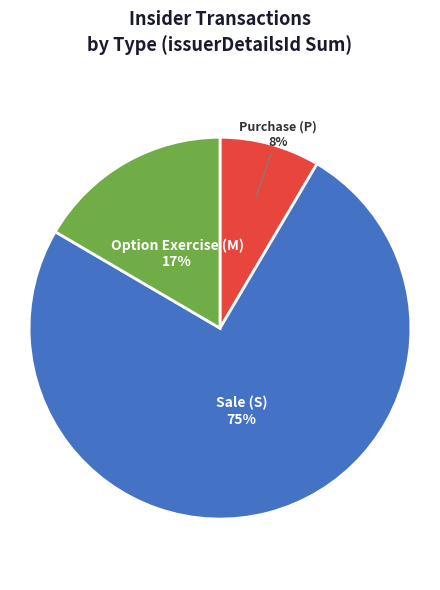

To the nearest percent, what portion does Option Exercise (M) represent?

17%